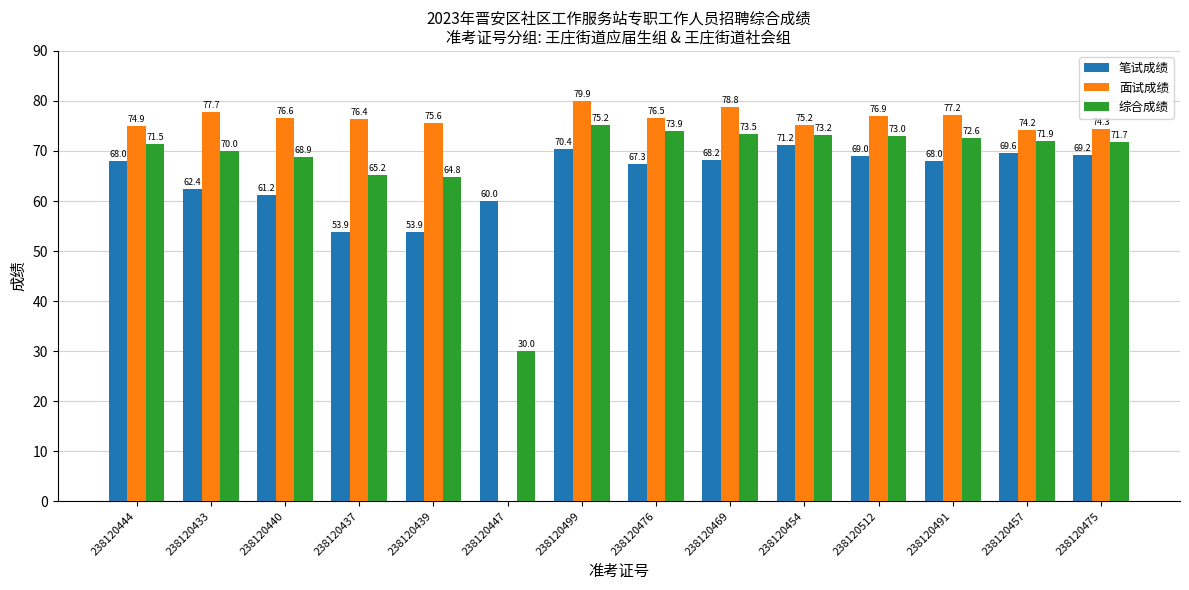

What is the maximum value shown in the chart?

79.9